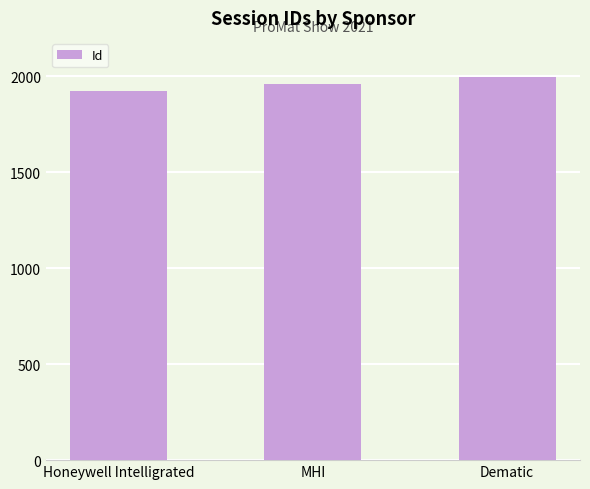

True or false: the data shows 1242 at Honeywell Intelligrated.

False